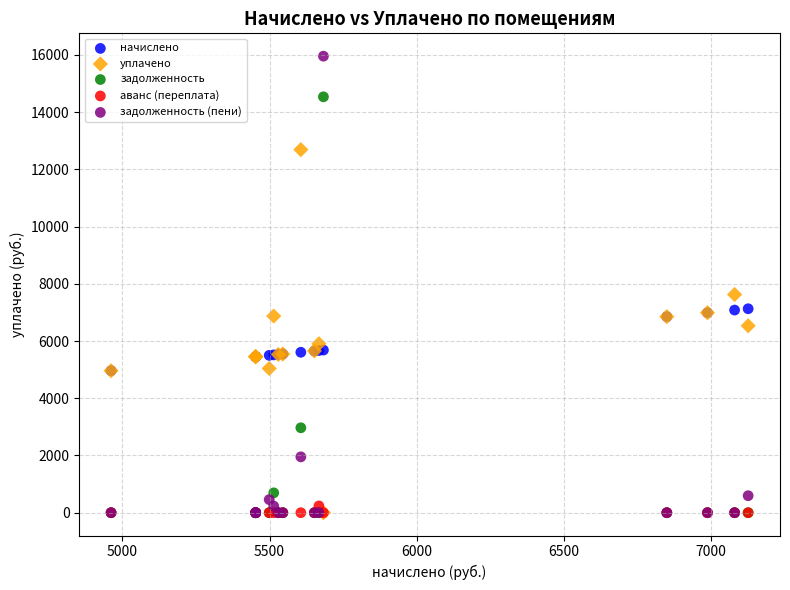

In the уплачено series, what Y value is closest to 6343?

6533.1